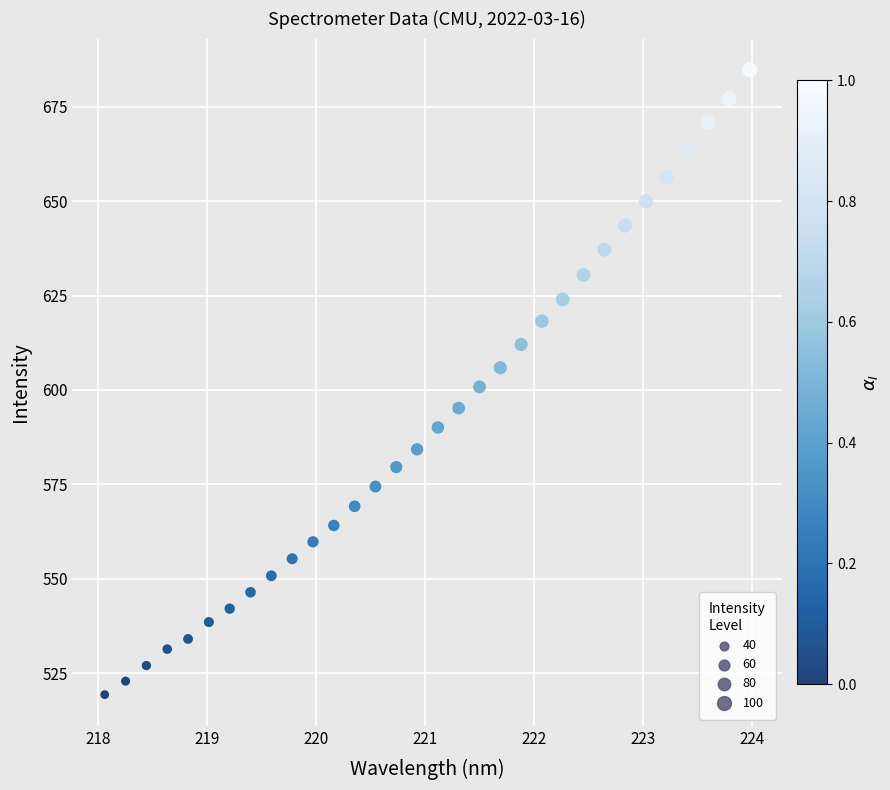

What is the range of Y values (max minus min)?

165.4